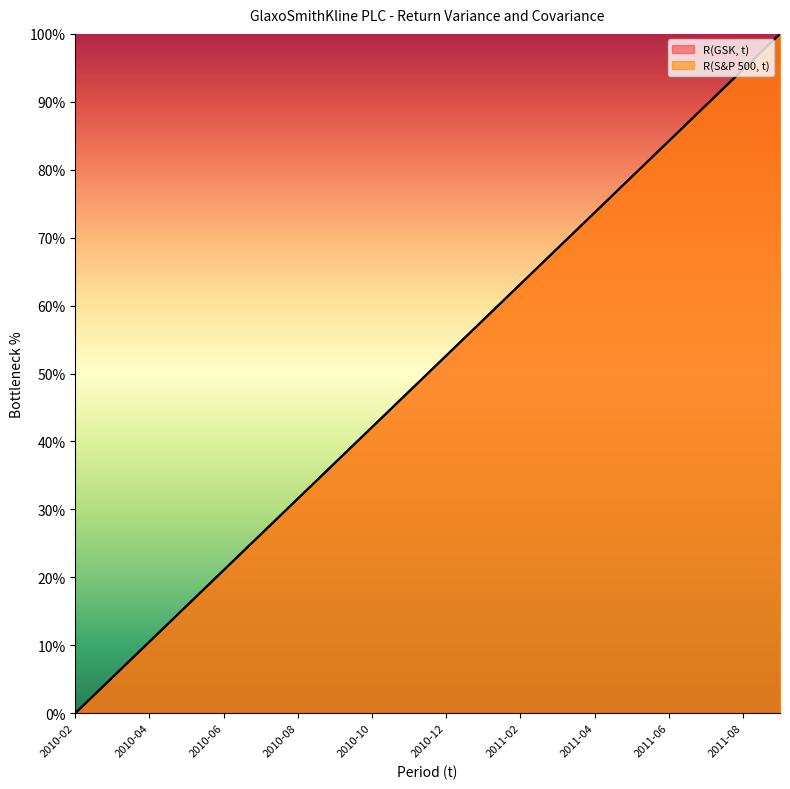

What is the maximum value shown in the chart?

100.0